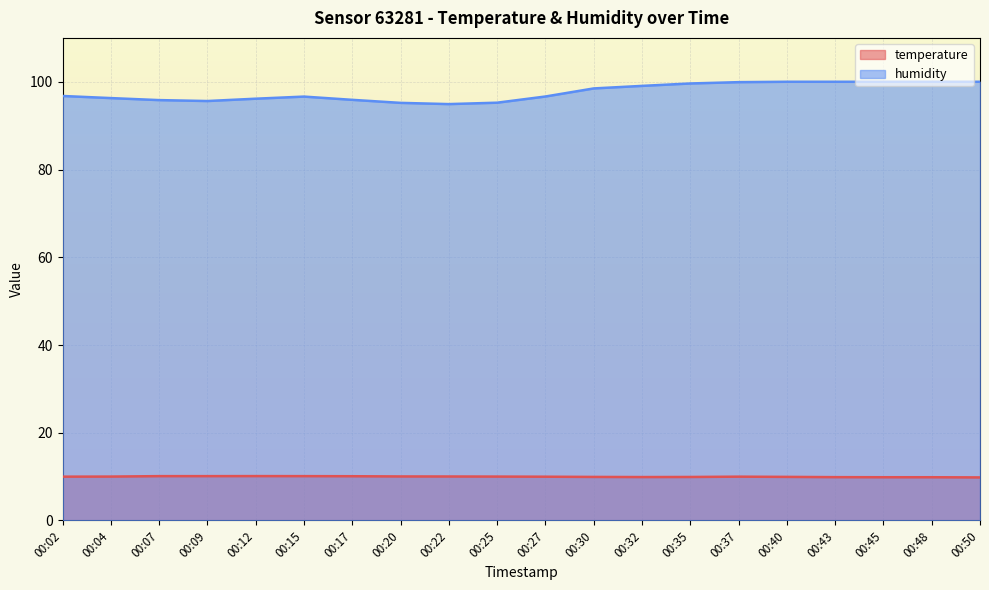

How many values in the humidity series are below 96?

6